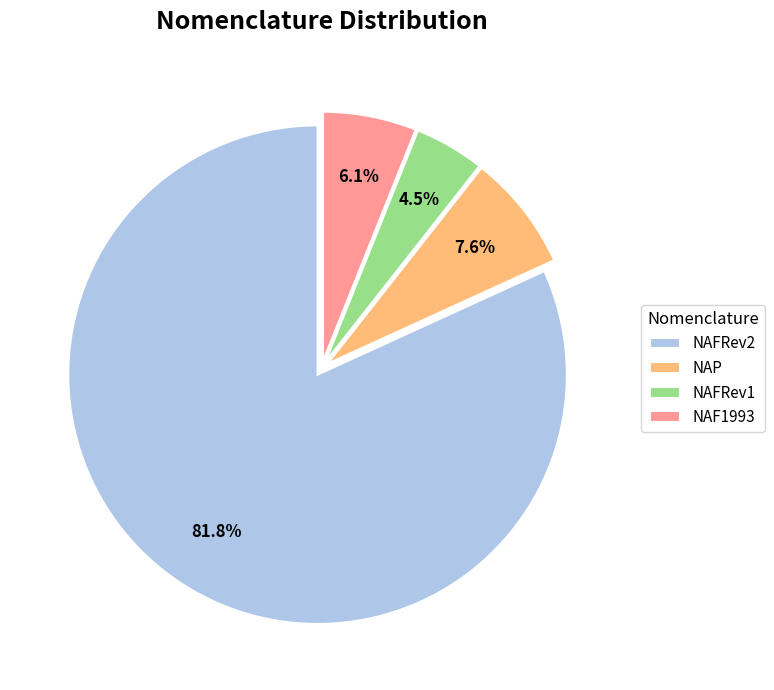

Count the number of slices in the pie.

4